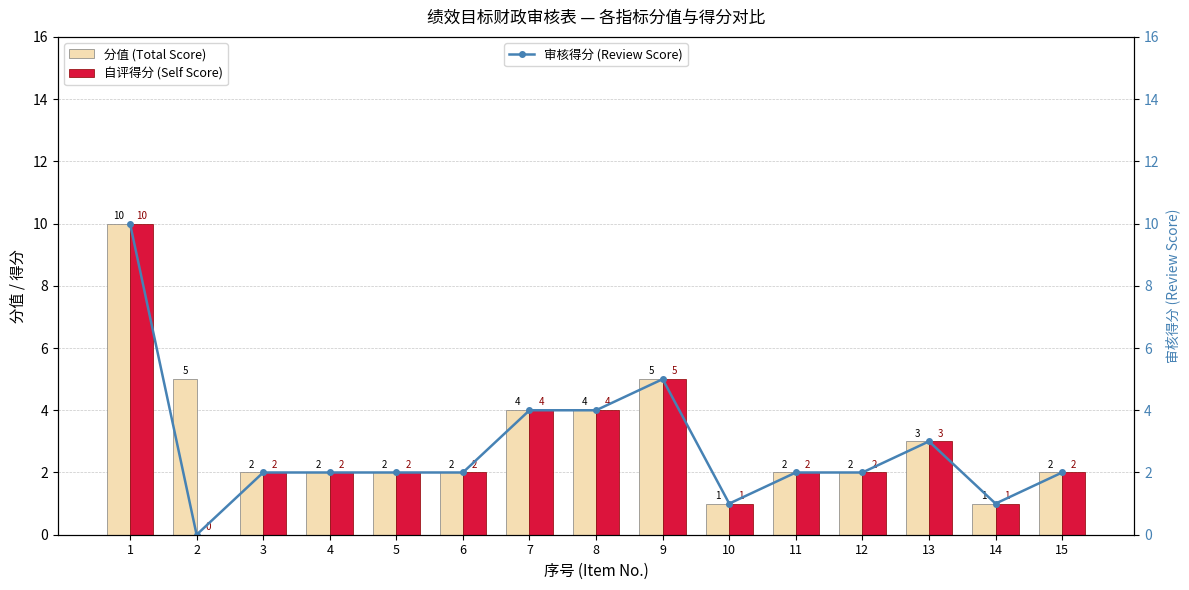

Reading left to right, transcribe all the data shown in this chart.

分值 (Total Score): 10	5	2	2	2	2	4	4	5	1	2	2	3	1	2
自评得分 (Self Score): 10	0	2	2	2	2	4	4	5	1	2	2	3	1	2
审核得分 (Review Score): 10	0	2	2	2	2	4	4	5	1	2	2	3	1	2